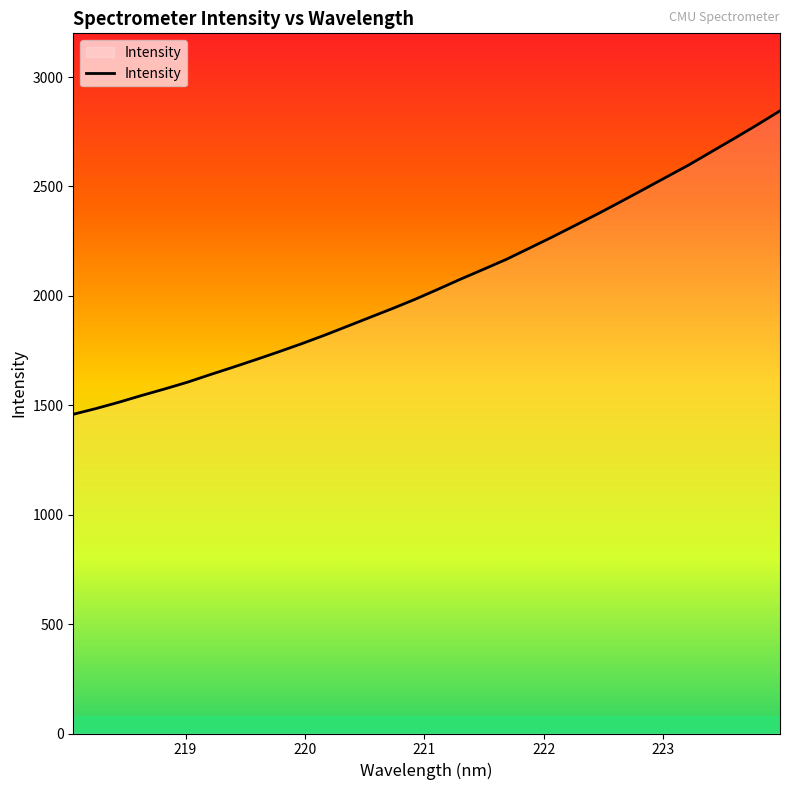

Reading left to right, extract all data points from this chart.

1458.9	1485.3	1514.0	1545.0	1574.5	1605.5	1640.2	1674.0	1708.6	1744.3	1781.1	1819.8	1860.7	1901.8	1942.6	1985.2	2030.9	2077.5	2122.1	2167.6	2218.2	2269.1	2321.8	2375.0	2430.1	2486.0	2542.5	2598.7	2659.5	2720.0	2781.9	2845.7